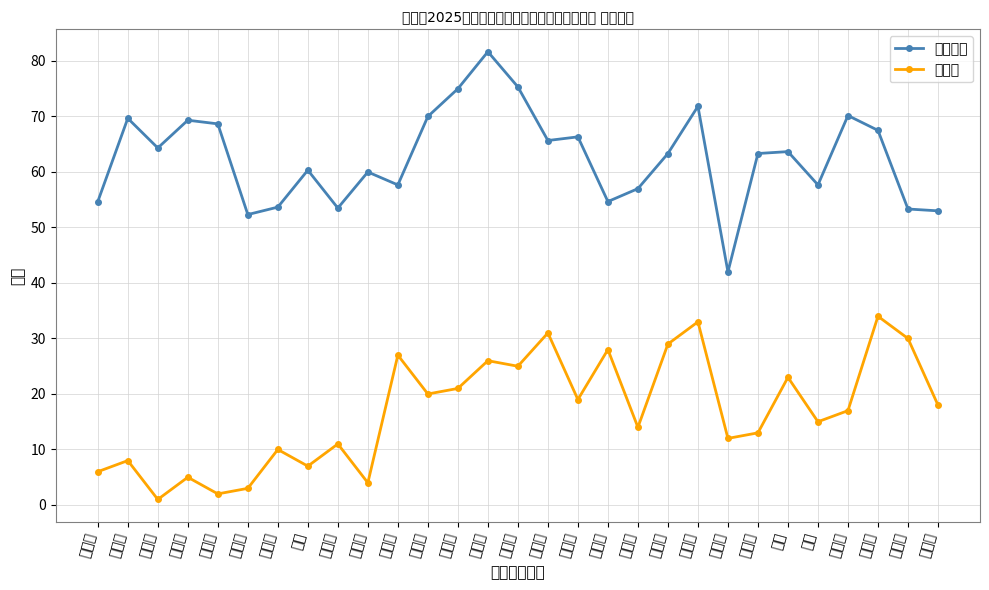

Is the value of 抽签号 at 翁时赫 greater than the value of 面试成绩 at 熊恒?

No